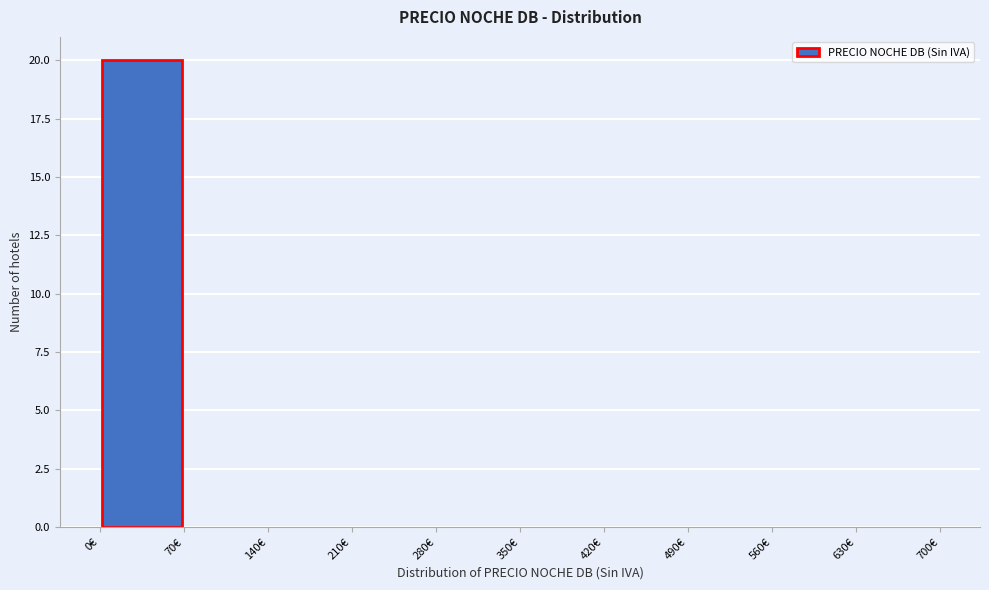

Over which range of the x-axis is the bar tallest?

0 to 70